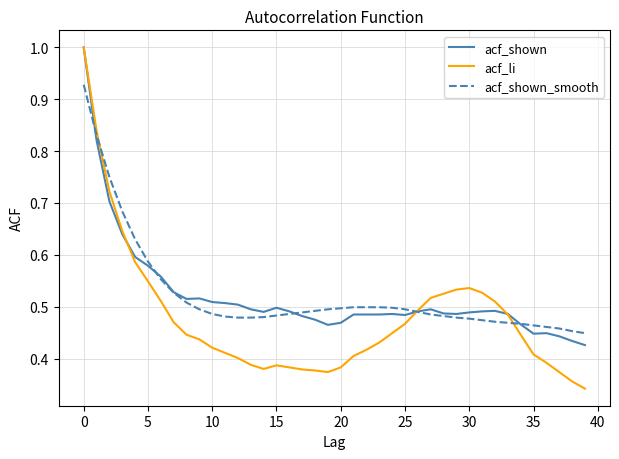

Which series has the widest spread of values?

acf_li